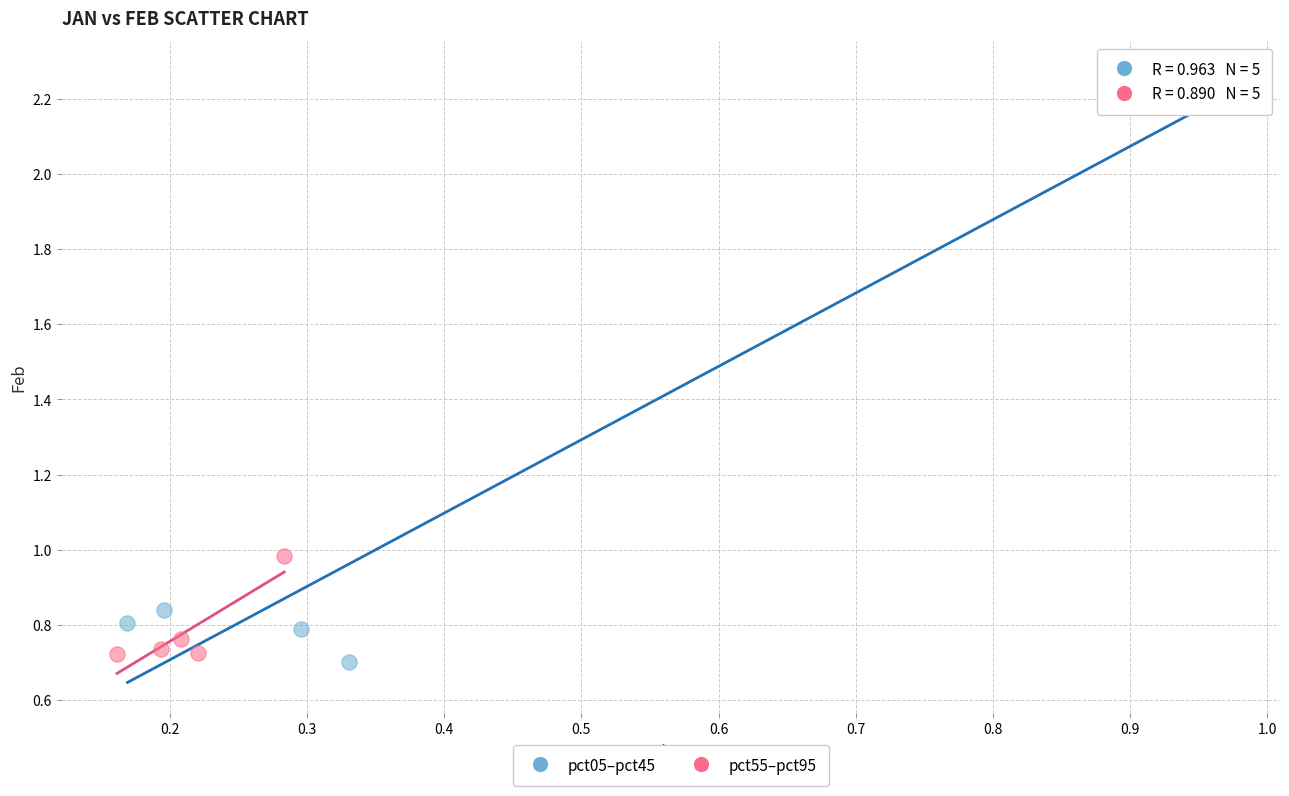

Which series has the widest spread of Y values?

pct05–pct45